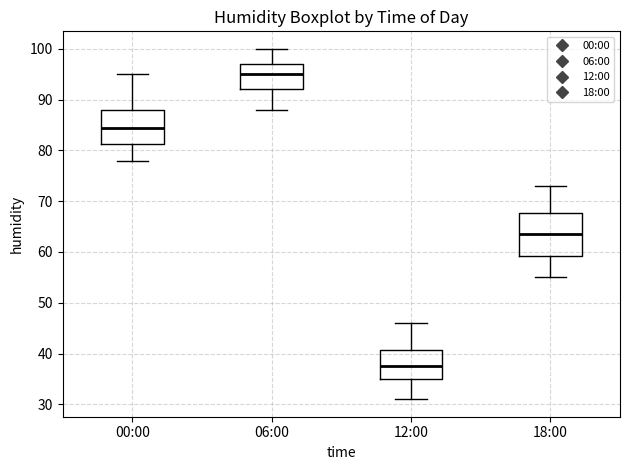

Where does the lower whisker of the box for 00:00 end on the y-axis? The values are not printed on the chart, so give them approximately, as read against the axis.

78